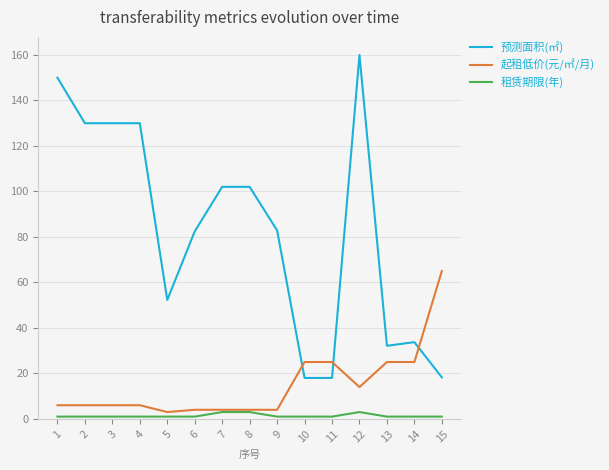

How many lines are shown in the chart?

3